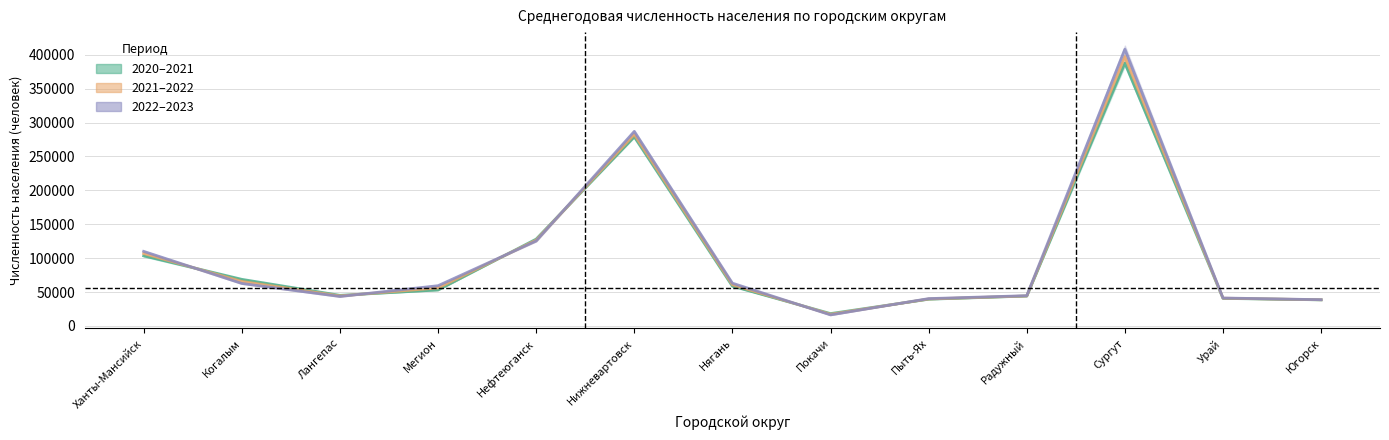

List the labels in order of 2021–2022 value, smallest first.

Покачи, Югорск, Пыть-Ях, Урай, Радужный, Лангепас, Мегион, Нягань, Когалым, Ханты-Мансийск, Нефтеюганск, Нижневартовск, Сургут